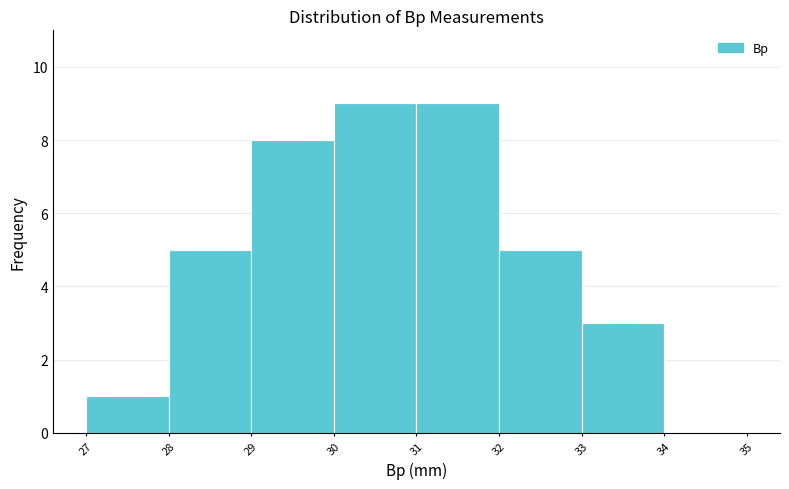

Reading left to right, list every bar in this chart as the range it spans on the x-axis followed by its height. The values are not printed on the chart, so give them approximately, as read against the axis.

27 to 28: 1
28 to 29: 5
29 to 30: 8
30 to 31: 9
31 to 32: 9
32 to 33: 5
33 to 34: 3
34 to 35: 0